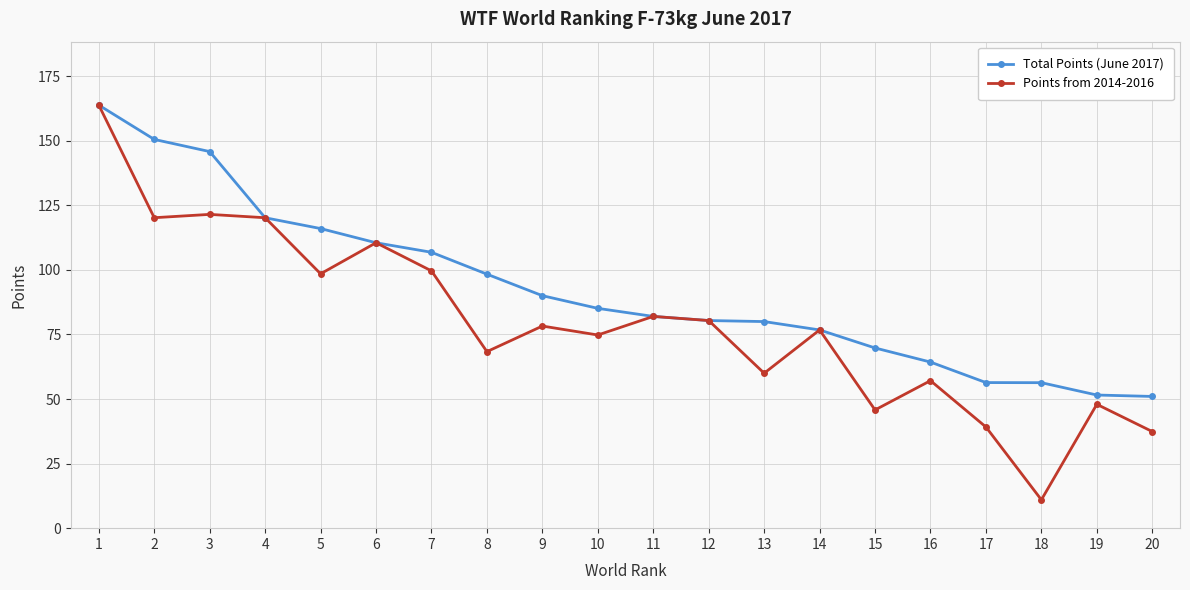

What is the value of the Total Points (June 2017) point at the 14th from the left?

76.8